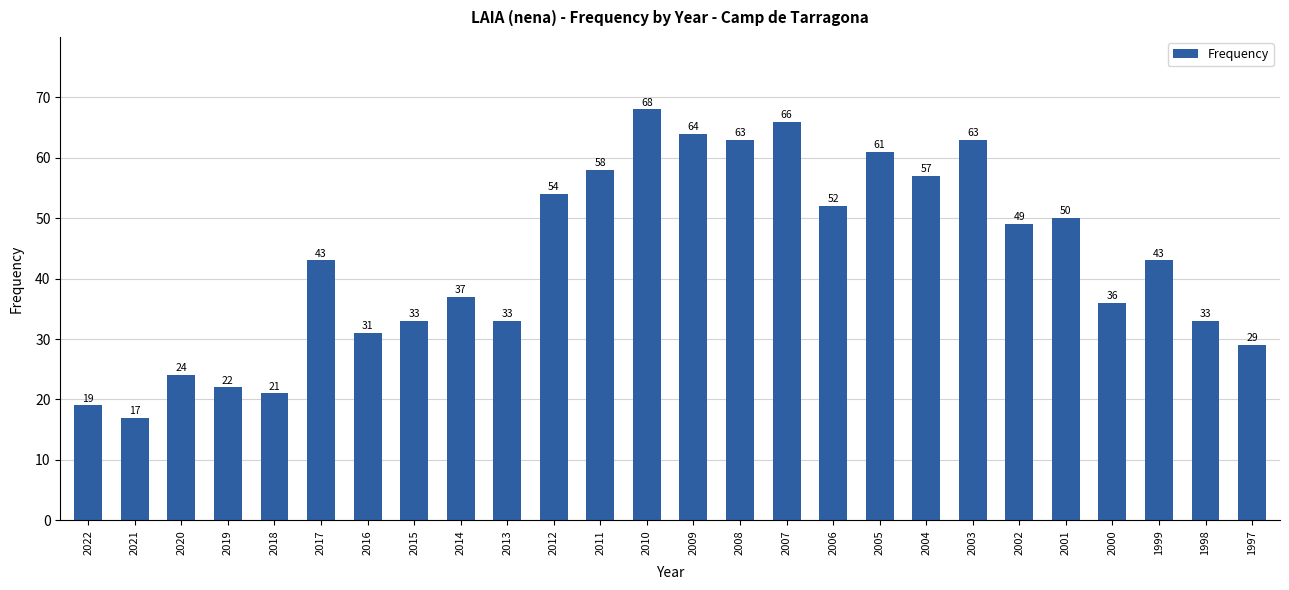

What is the change in value from 2009 to 2002?

-15